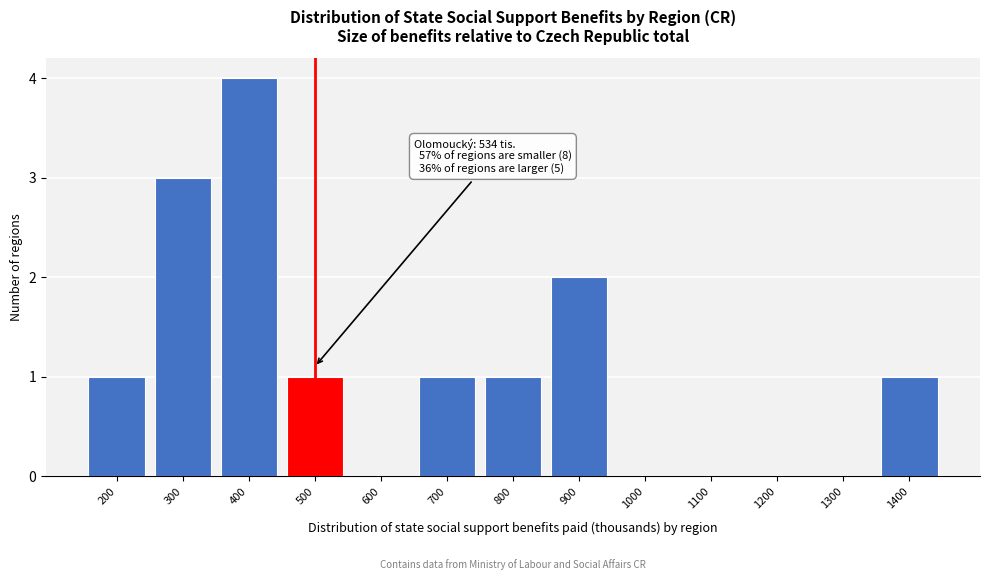

Reading left to right, list all the values displayed in this chart.

200=1	300=3	400=4	500=1	600=0	700=1	800=1	900=2	1000=0	1100=0	1200=0	1300=0	1400=1